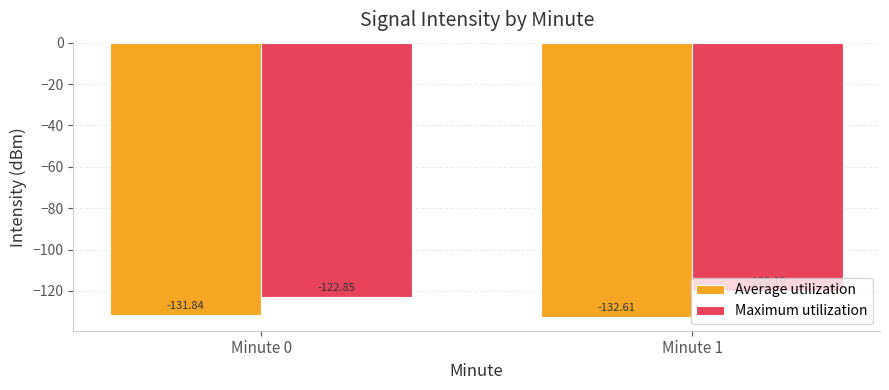

At which category is the sum across all series the highest?

Minute 1